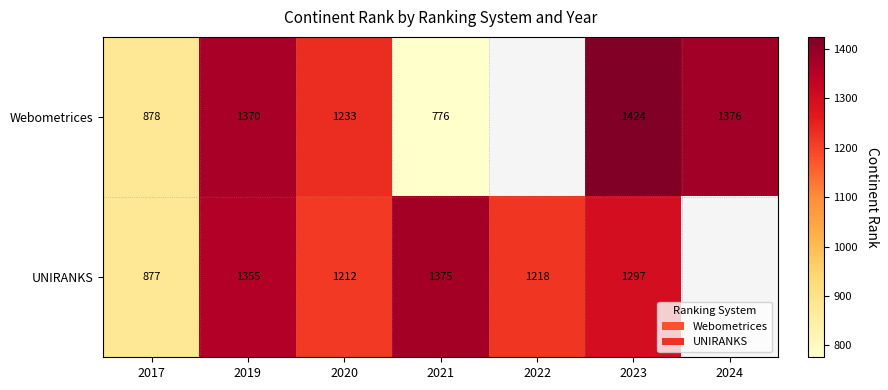

The UNIRANKS series shows 1806 at 2023. True or false?

False